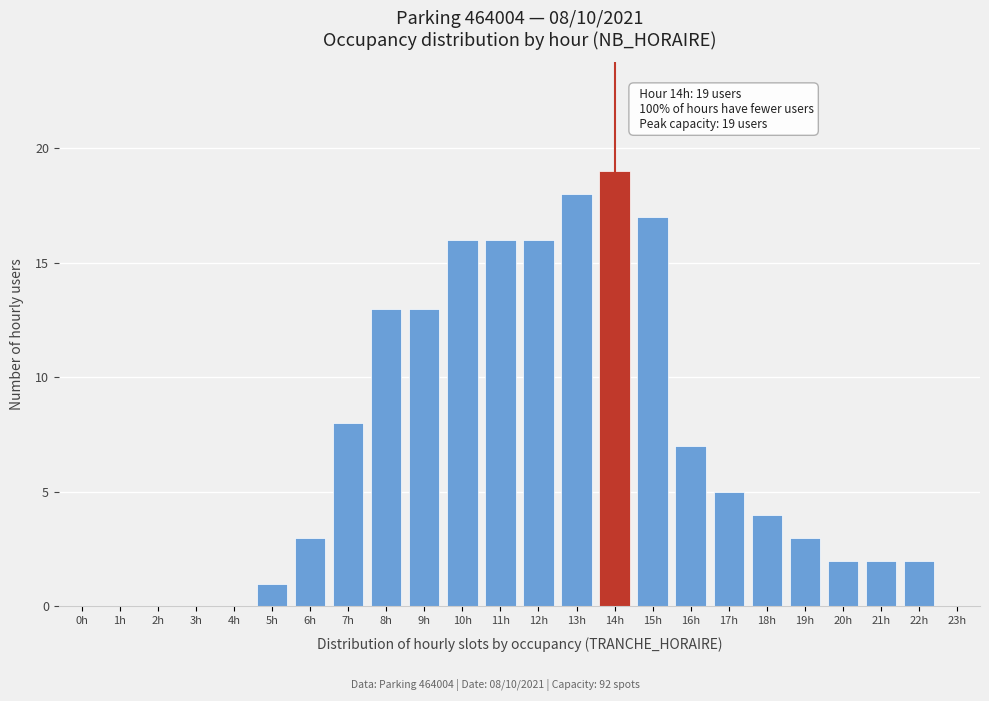

Reading left to right, what are all the values shown in this chart?

0h=0	1h=0	2h=0	3h=0	4h=0	5h=1	6h=3	7h=8	8h=13	9h=13	10h=16	11h=16	12h=16	13h=18	14h=19	15h=17	16h=7	17h=5	18h=4	19h=3	20h=2	21h=2	22h=2	23h=0